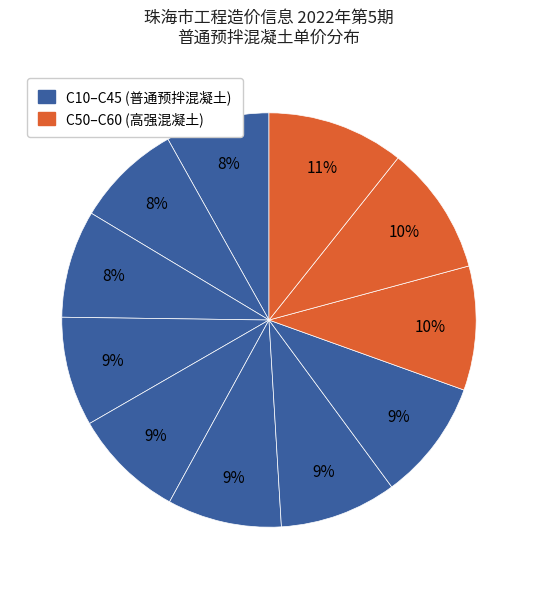

Count the number of slices in the pie.

11